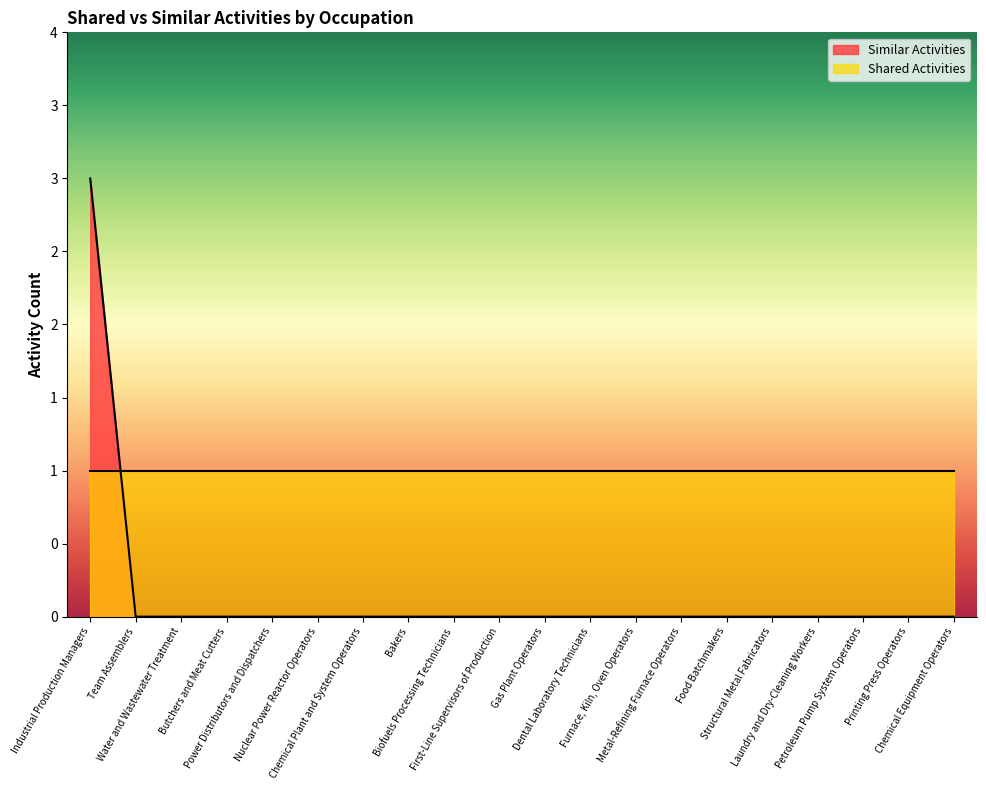

What is the greatest value displayed?

3